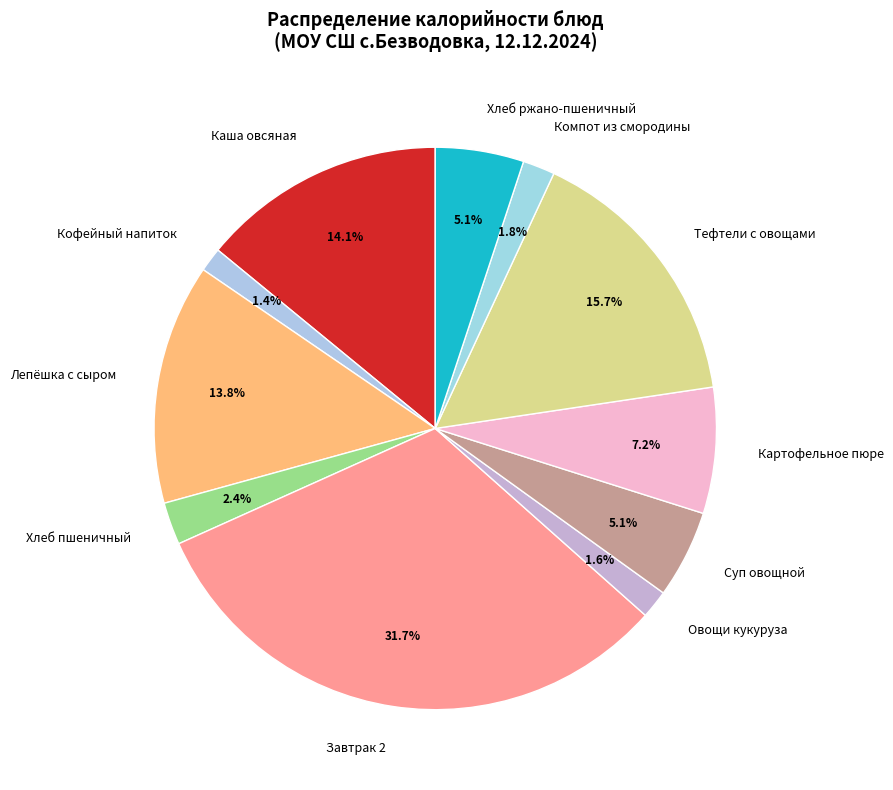

Approximately how many times larger is the value at Суп овощной compared to Картофельное пюре?

0.7